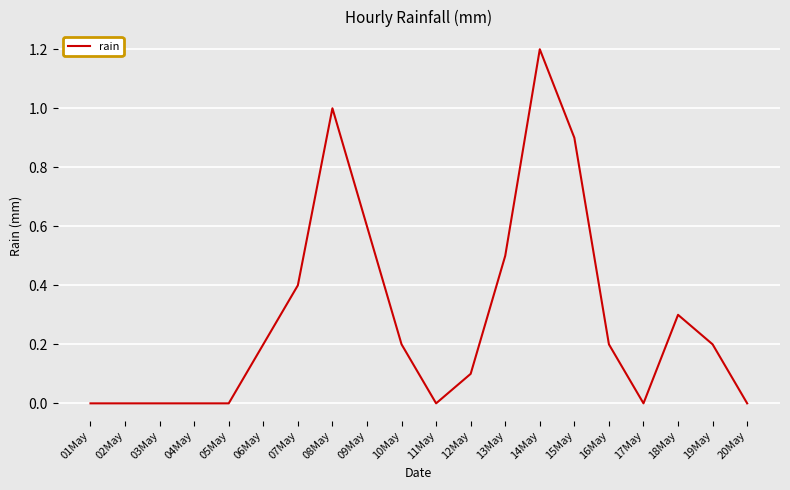

What is the greatest value displayed?

1.2